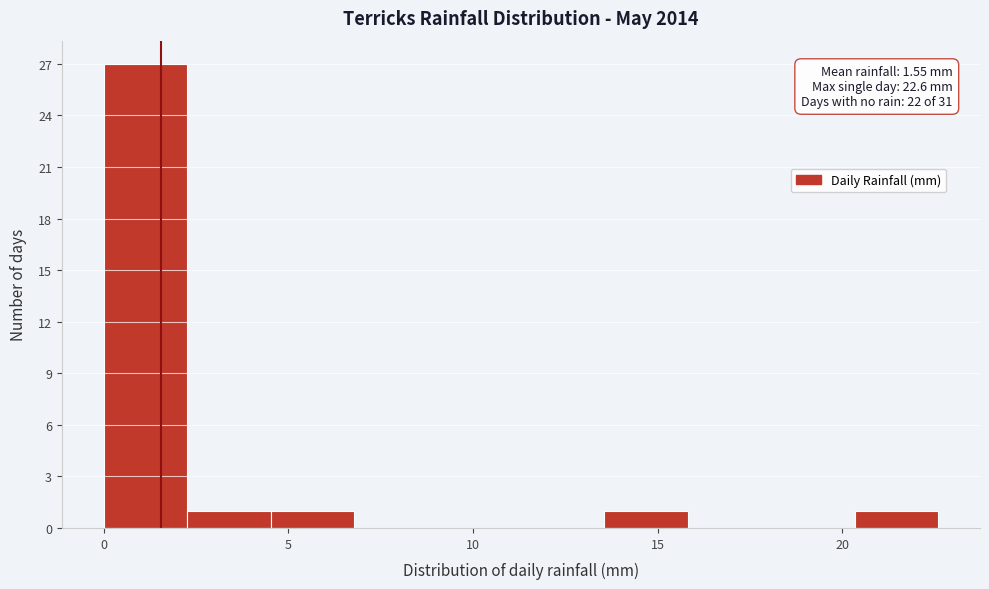

Over which range of the x-axis is the bar tallest?

0.0 to 2.5